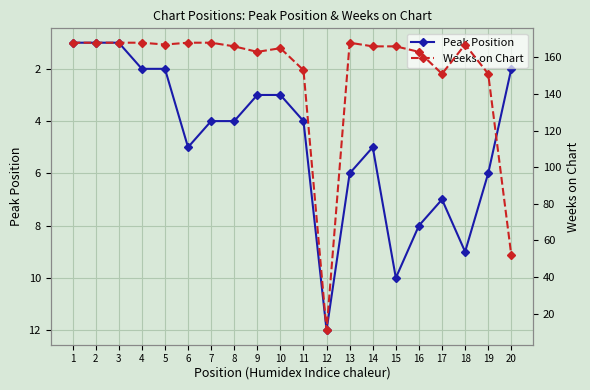

Reading left to right, what are all the values shown in this chart?

Peak Position: 1	1	1	2	2	5	4	4	3	3	4	12	6	5	10	8	7	9	6	2
Weeks on Chart: 168	168	168	168	167	168	168	166	163	165	153	11	168	166	166	163	151	167	151	52